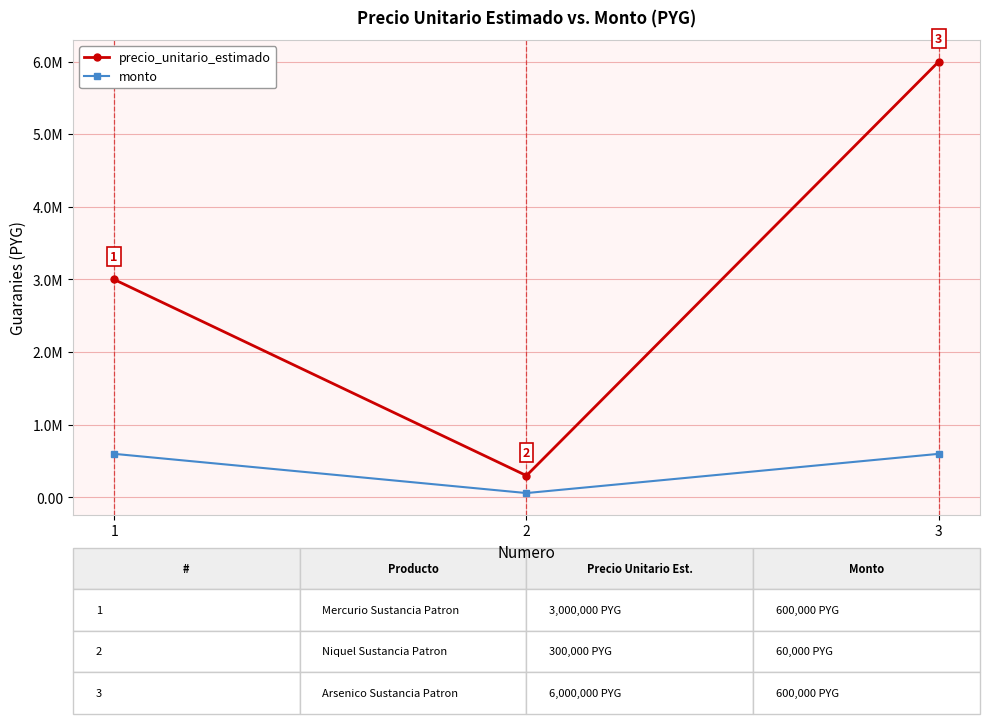

Reading left to right, transcribe all the data shown in this chart.

precio_unitario_estimado: 3000000	300000	6000000
monto: 600000	60000	600000